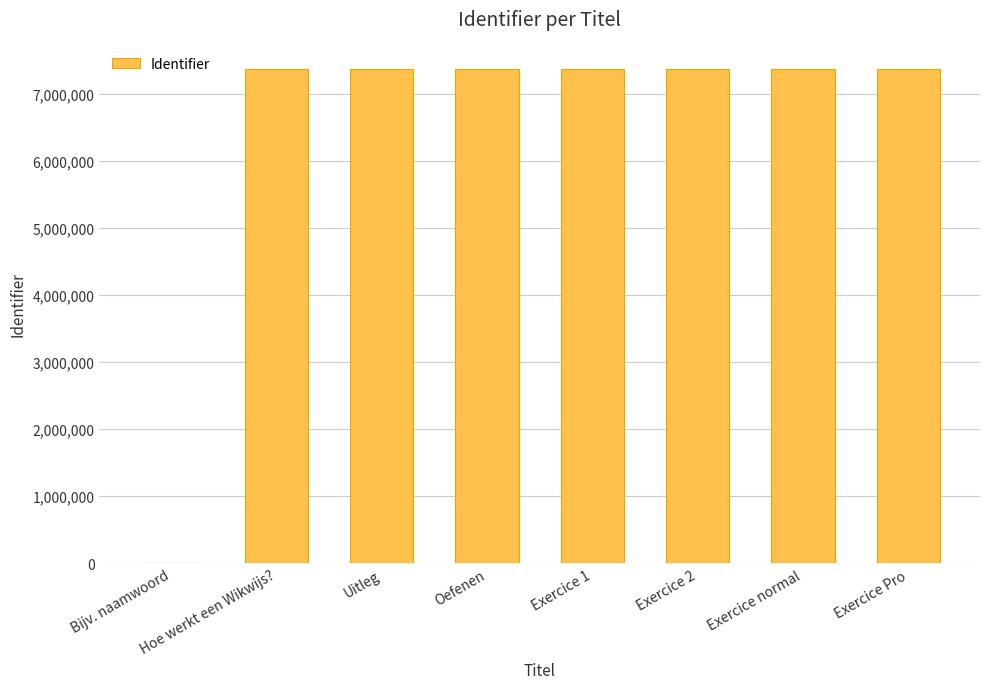

What is the sum of the values at Exercice 2 and Hoe werkt een Wikwijs??

14725485